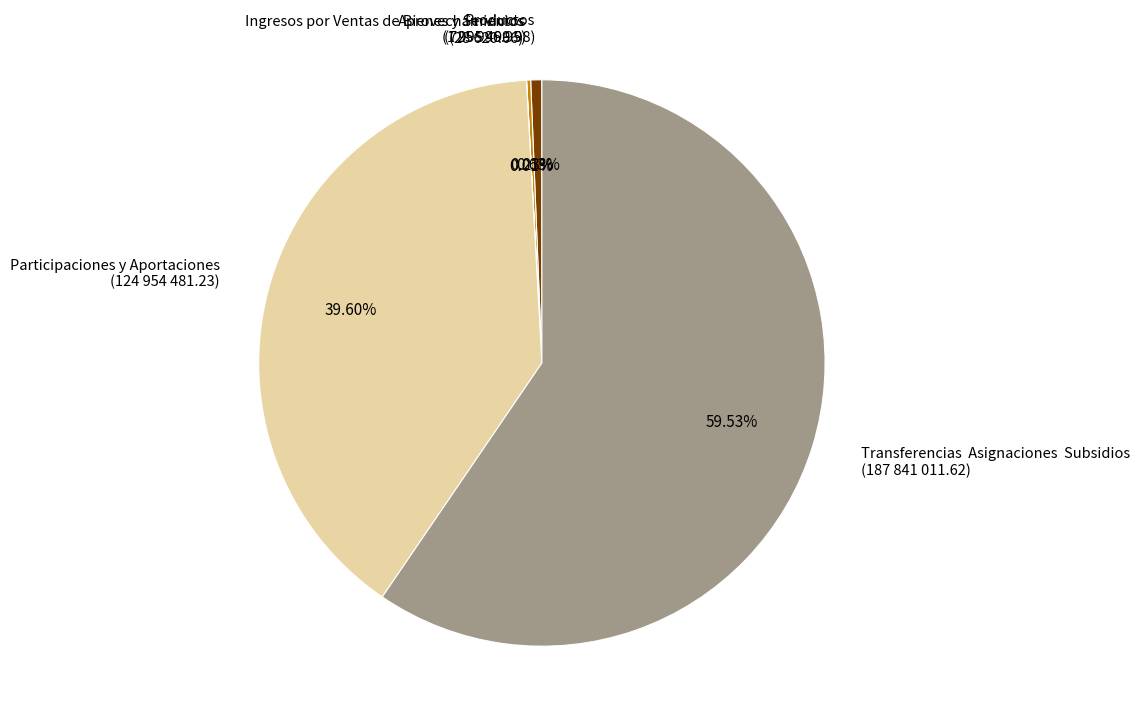

Which category accounts for the majority?

Transferencias Asignaciones Subsidios (187 841 011.62)